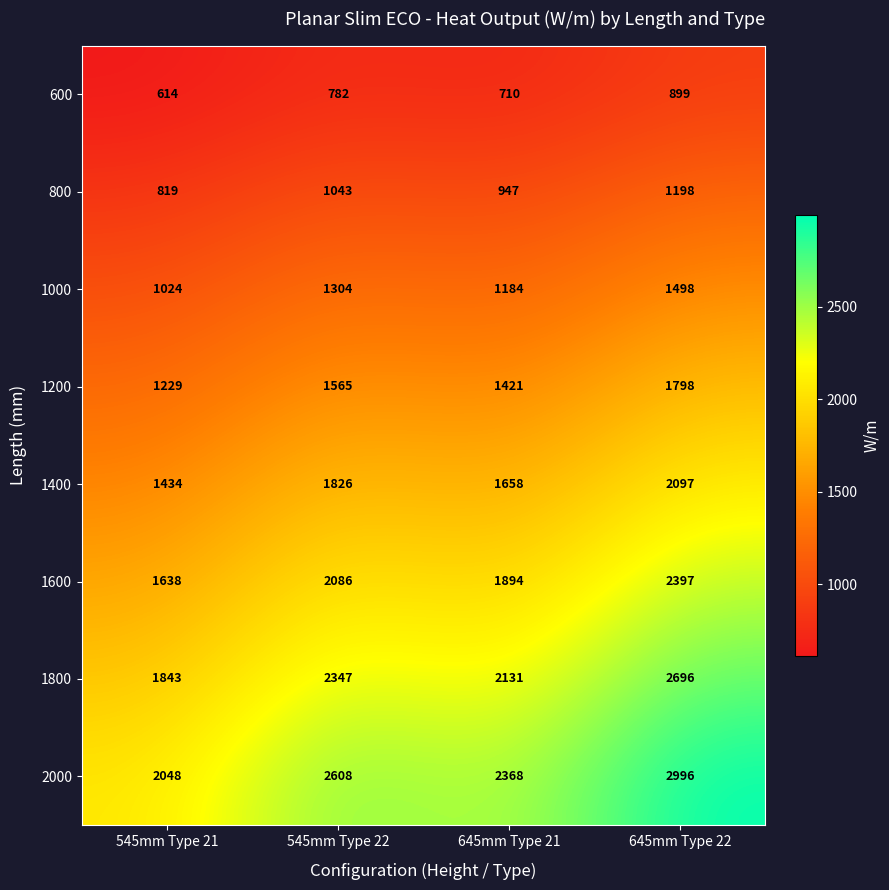

The 1400 series shows 2097 at 645mm Type 22. True or false?

True